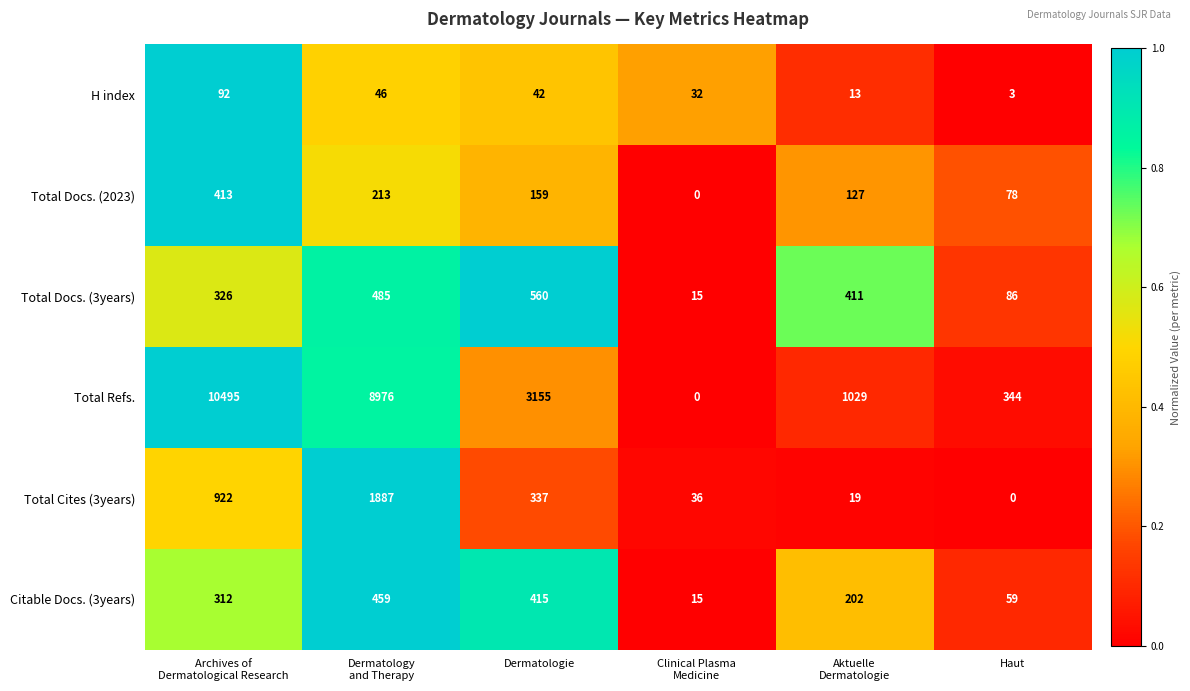

True or false: Total Docs. (2023) has a value of 282 at Dermatologie.

False